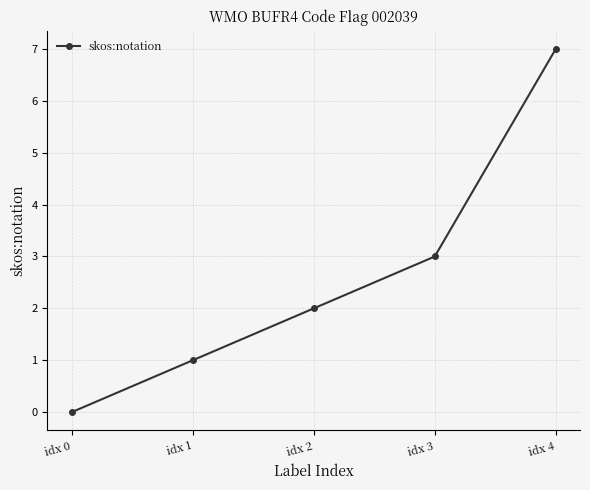

The chart shows a value of -3 at idx 0. True or false?

False